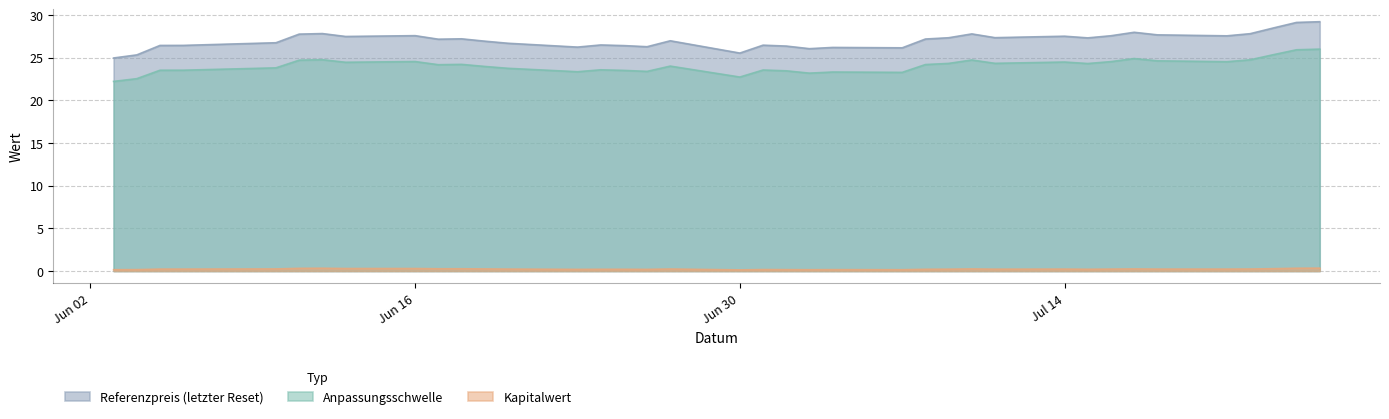

What is the difference between the maximum and minimum values in the Kapitalwert series?

0.2